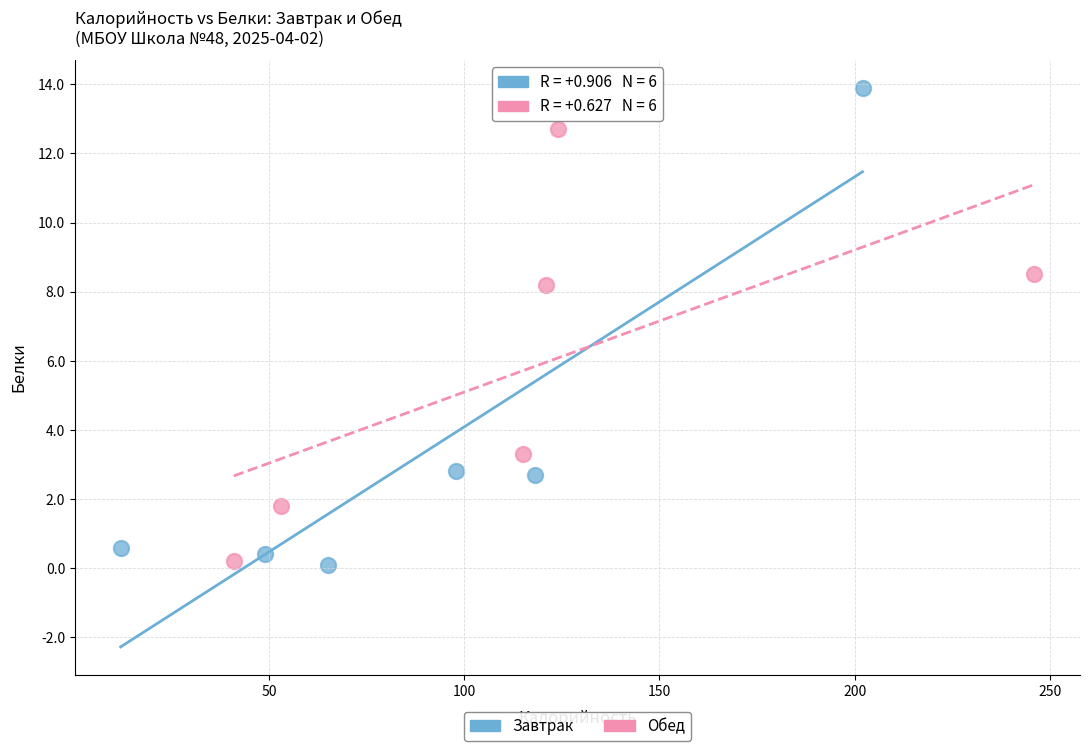

Which series reaches the maximum Y coordinate?

Завтрак